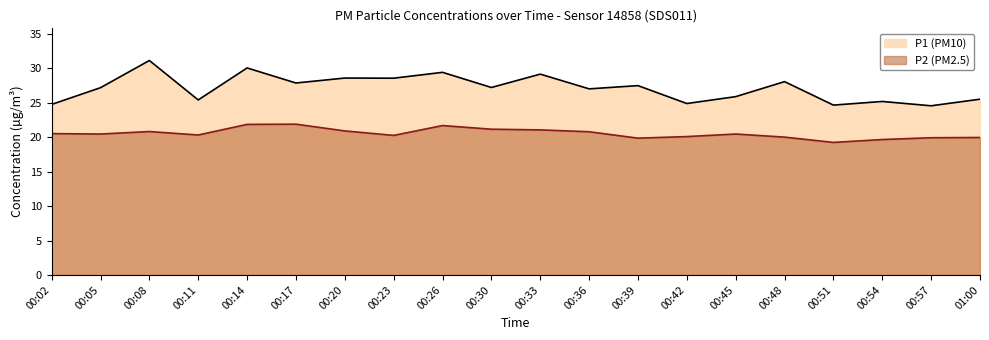

Is it true that P1 equals 15.5 at 00:33?

False